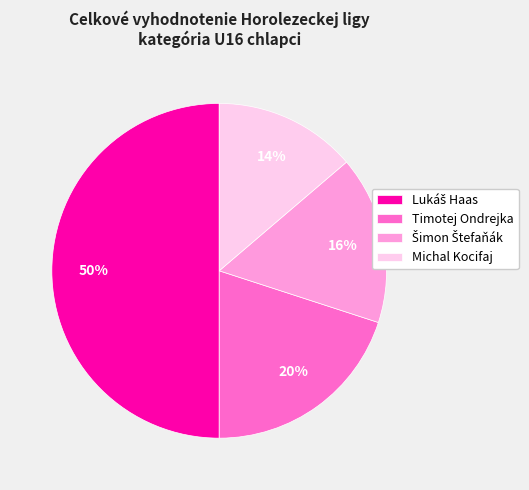

Combined, do Timotej Ondrejka and Michal Kocifaj account for over 50%?

No